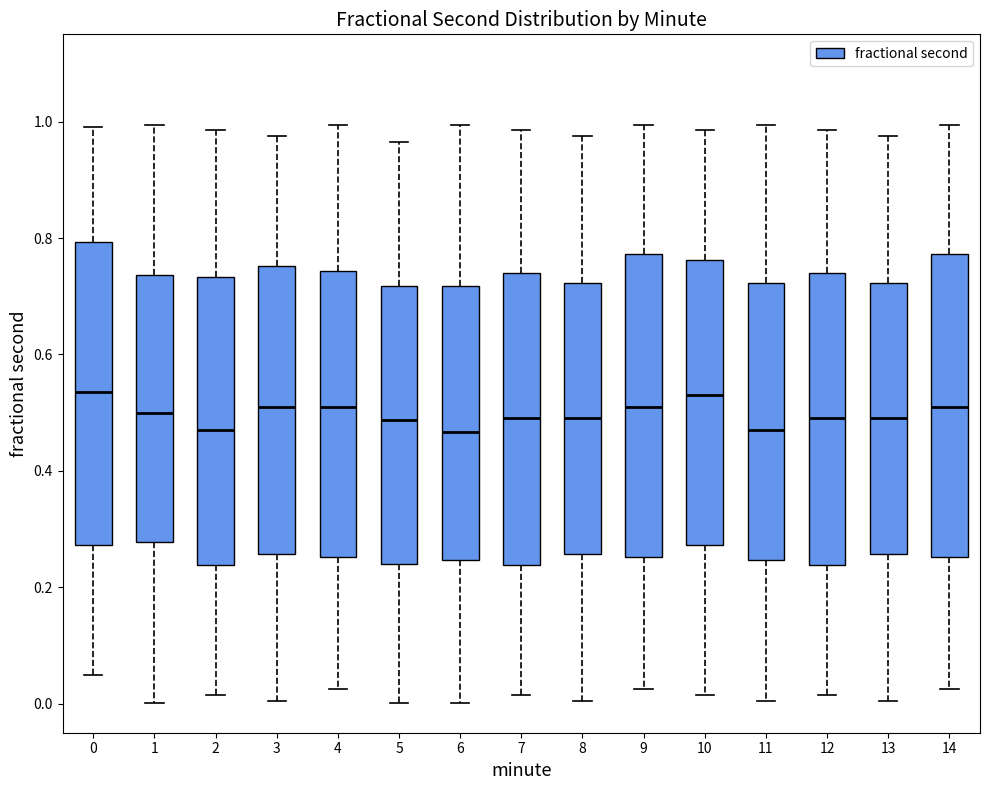

Where does the upper whisker of the box at x = 2 end on the y-axis? The values are not printed on the chart, so give them approximately, as read against the axis.

0.98